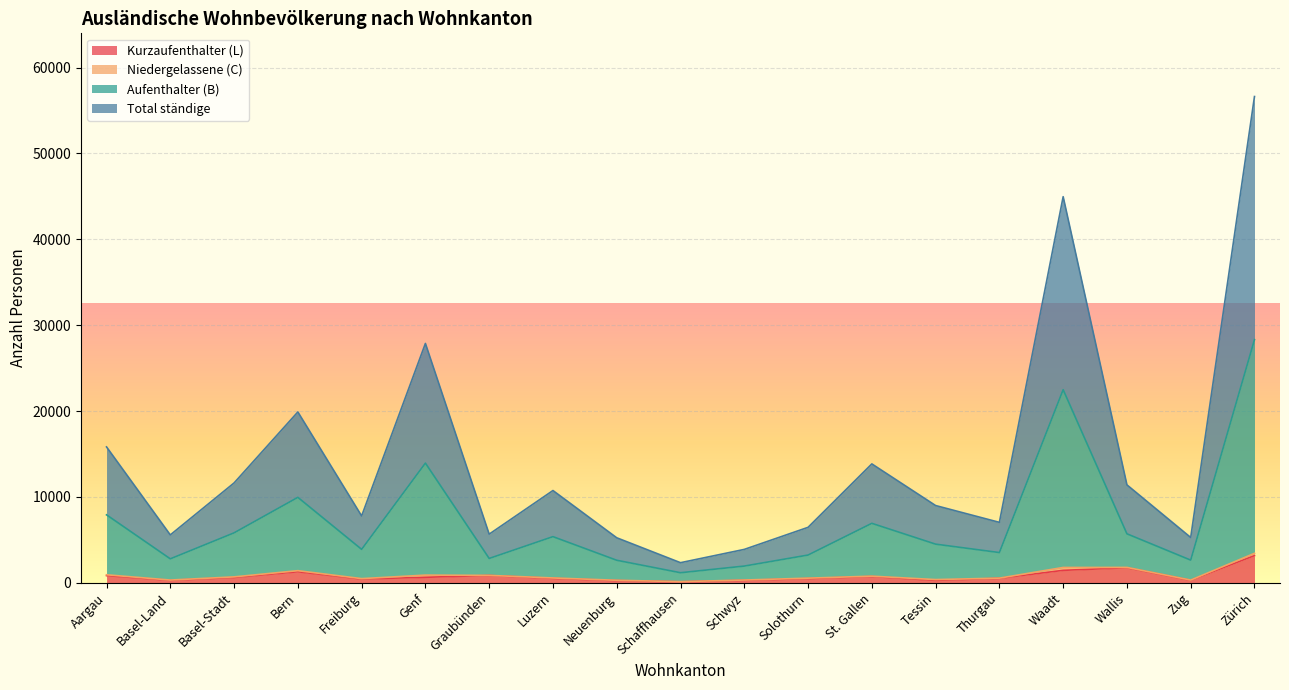

What is the label of the 12th point from the right?

Luzern